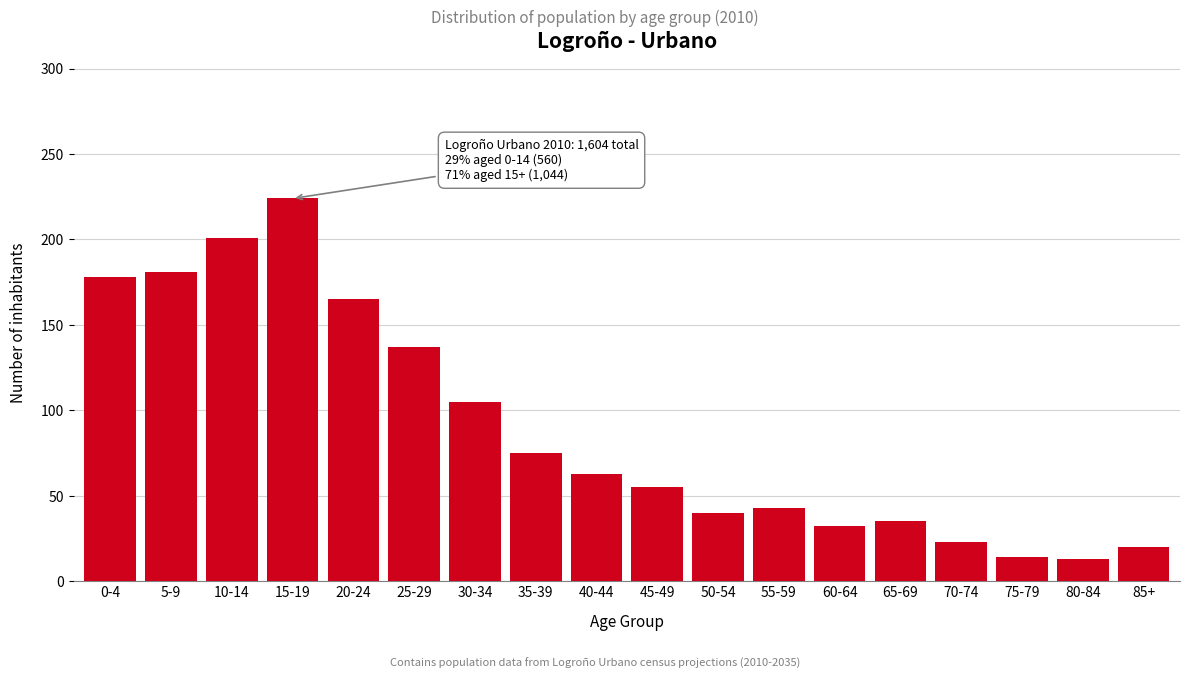

What is the label of the 18th bar from the right?

0-4